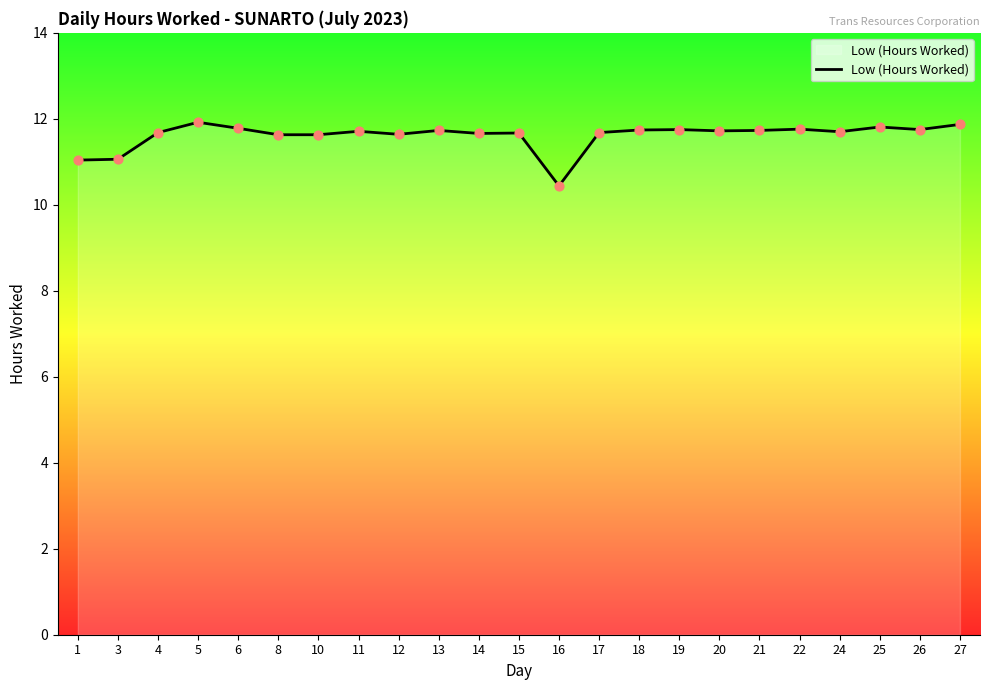

Approximately how many times larger is the value at 3 compared to 18?

0.9